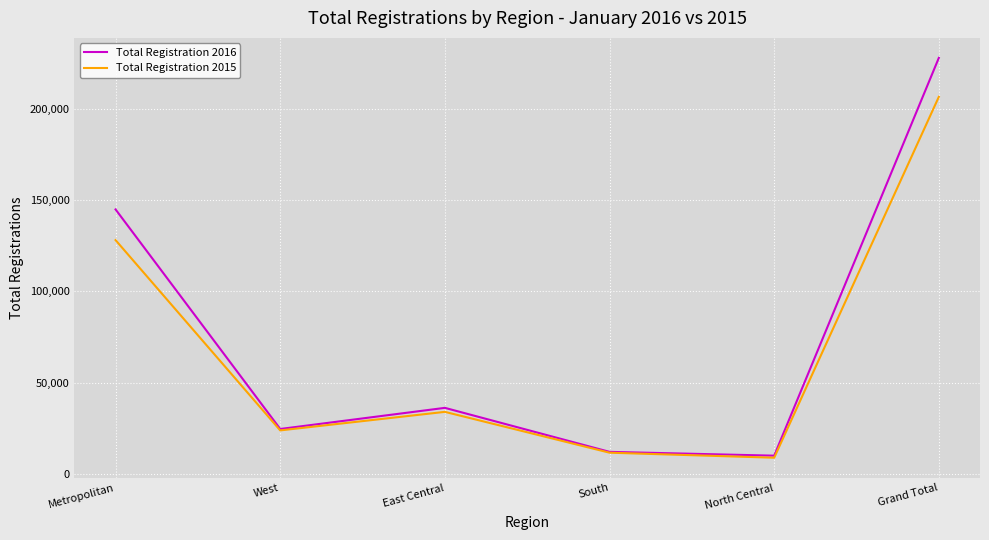

Rank the categories by Total Registration 2015 value from lowest to highest.

North Central, South, West, East Central, Metropolitan, Grand Total